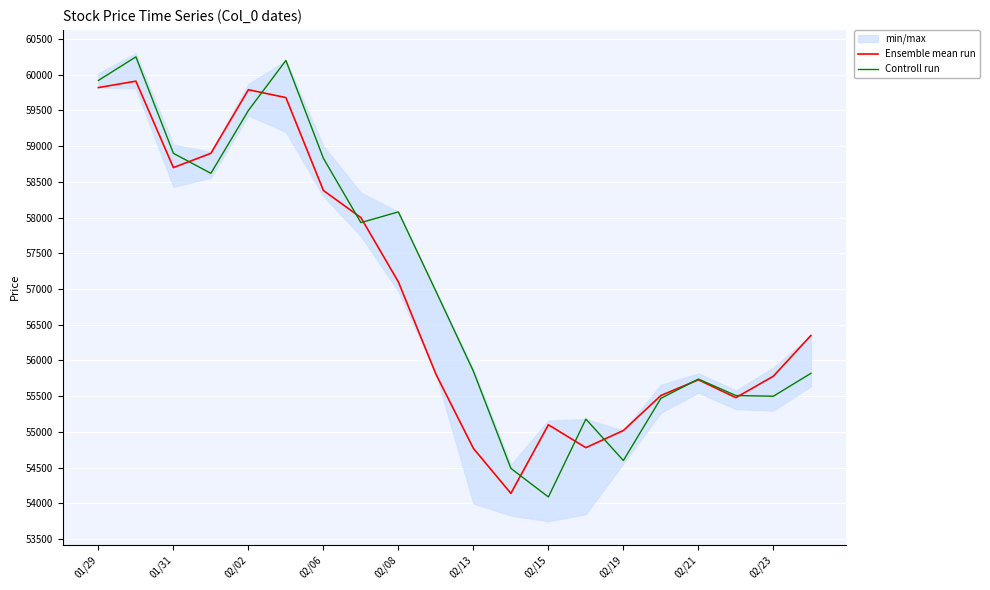

At 13, list the series in order from largest to smallest.

Controll run, Ensemble mean run